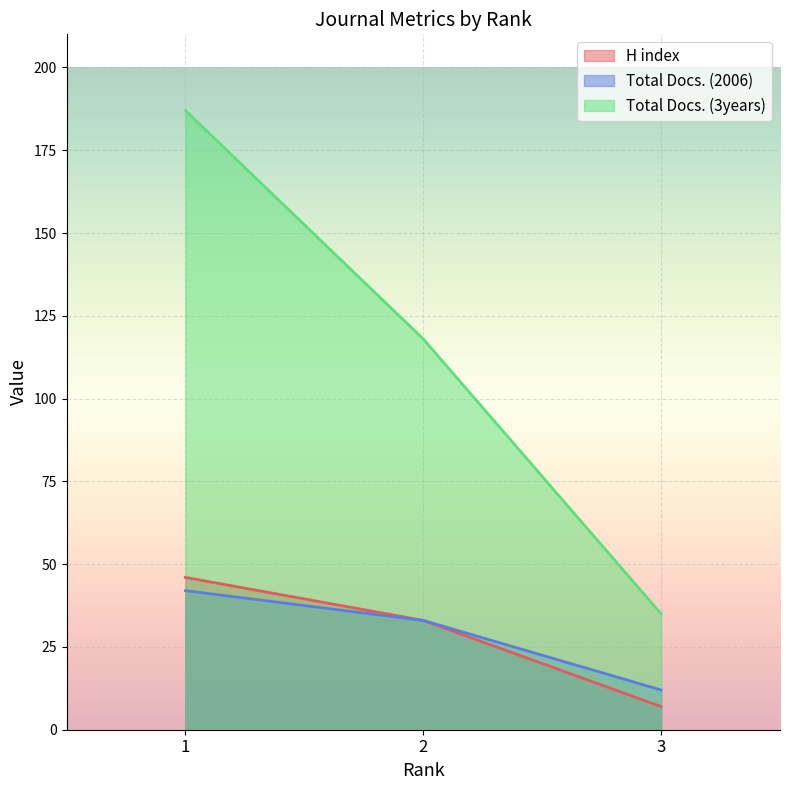

What are all the series names shown in the legend?

H index, Total Docs. (2006), Total Docs. (3years)